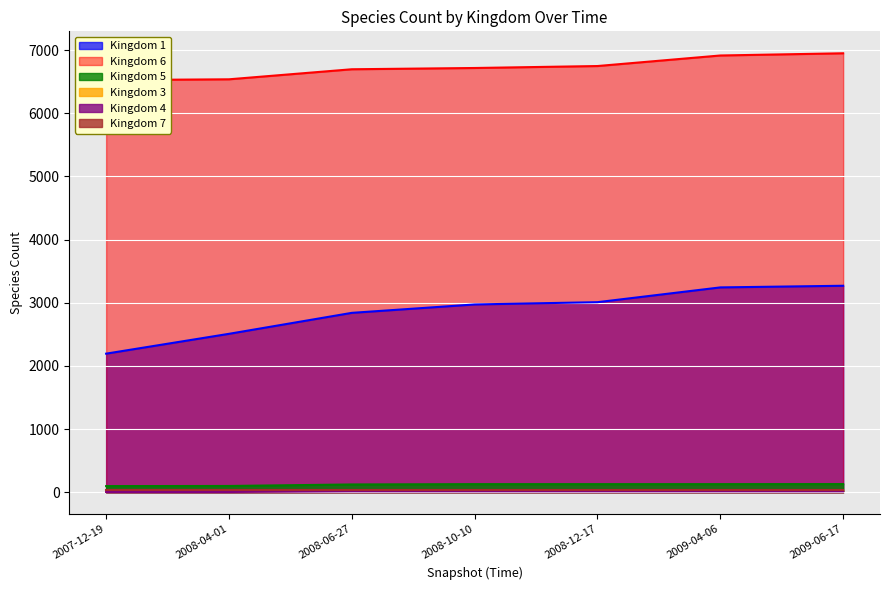

True or false: Kingdom 5 and Kingdom 4 intersect in this chart.

False